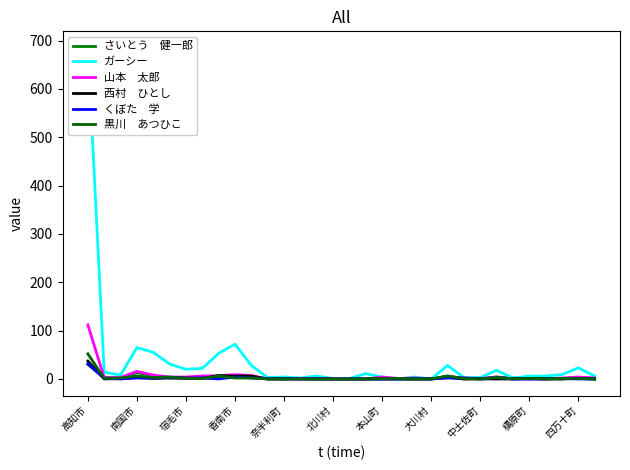

True or false: くぼた　学 and ガーシー cross at least once.

False